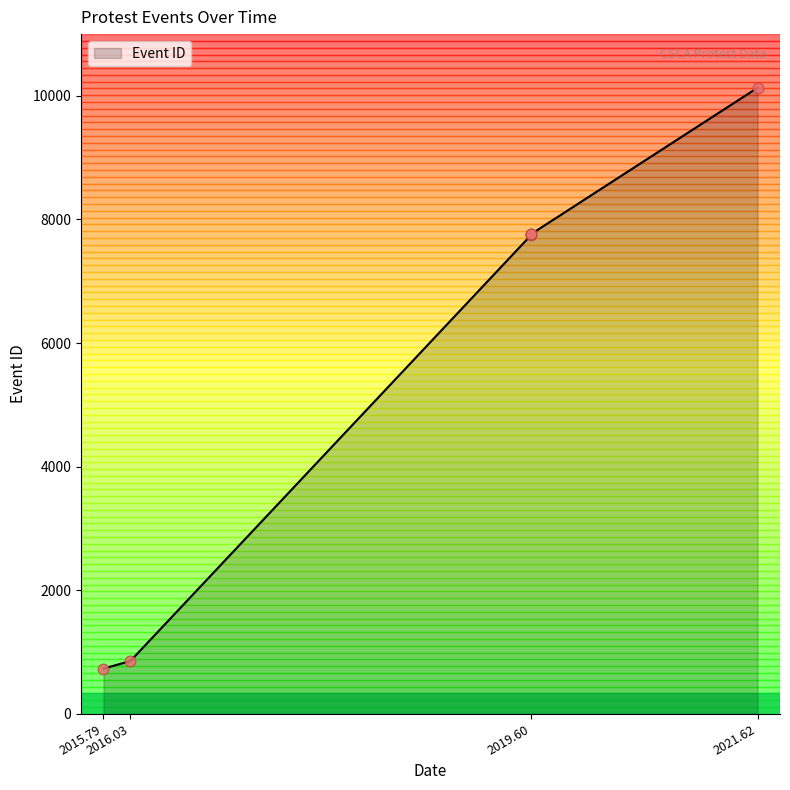

Approximately how many times larger is the value at 2019.60 compared to 2019.60?

1.0